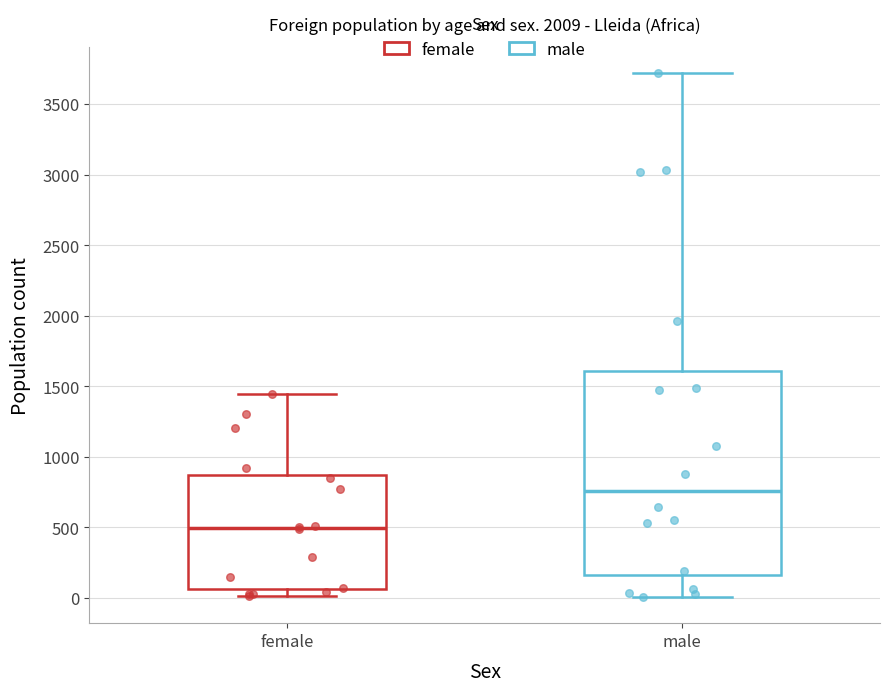

Reading left to right, read every box against the y-axis: the position of its median line, the range the box covers, and the ends of its whiskers. The values are not printed on the chart, so give them approximately, as read against the axis.

female: median 500, box 50 to 850, whiskers 0 to 1450
male: median 750, box 150 to 1600, whiskers 0 to 3700